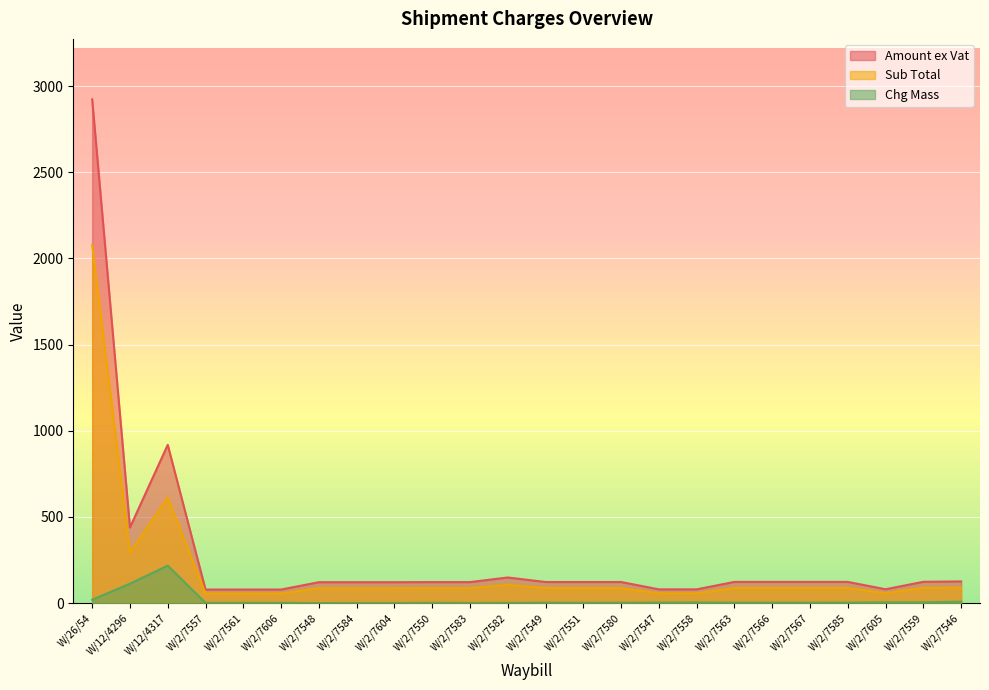

Where is the first local minimum for Chg Mass?

W/2/7557